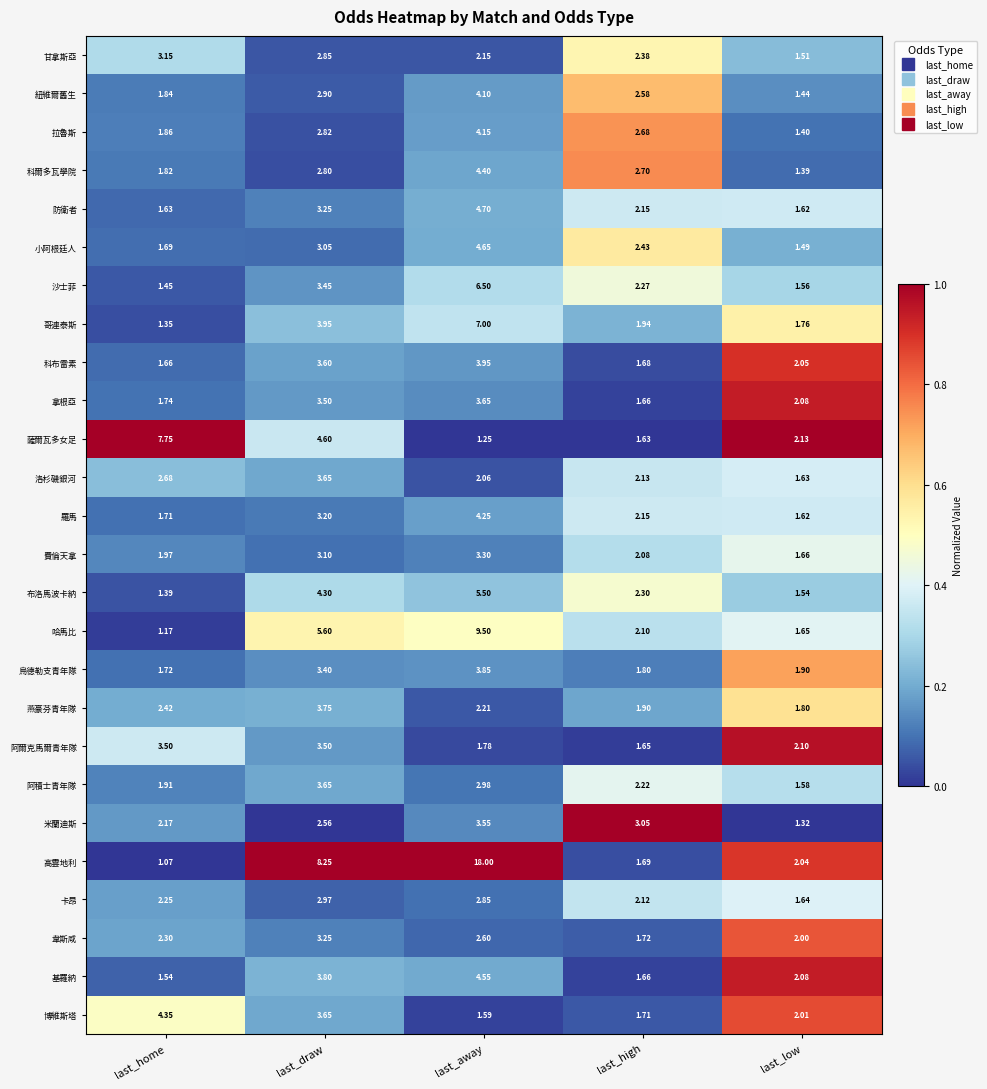

Where does the 費倫天拿 series first go above 2?

last_draw